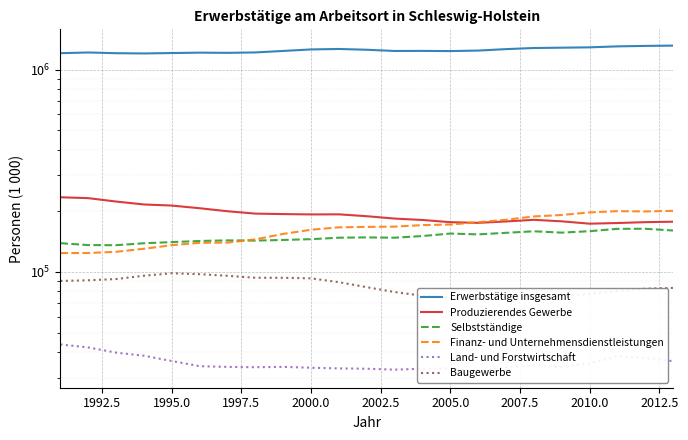

At how many categories does at least one series exceed 102028?

23